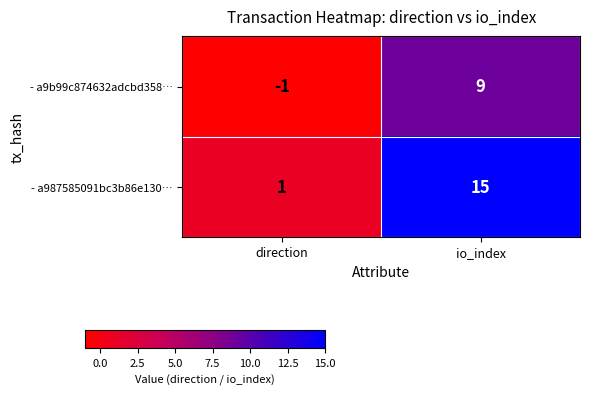

At which category does the chart reach its peak across all series?

io_index